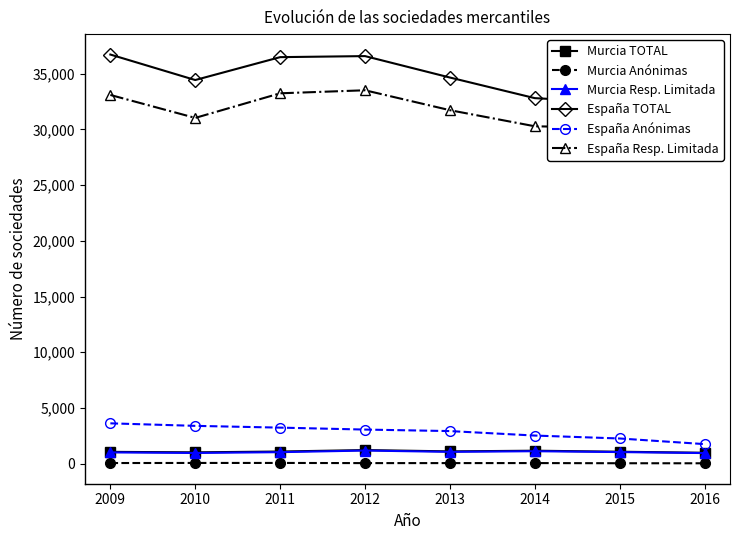

How many lines are shown in the chart?

6